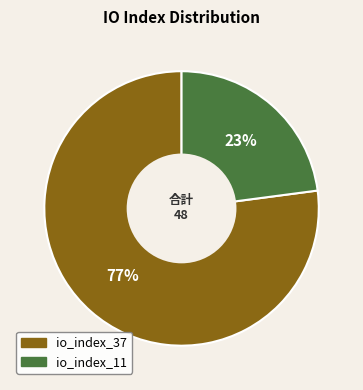

Which category has the smallest portion of the pie?

io_index_11